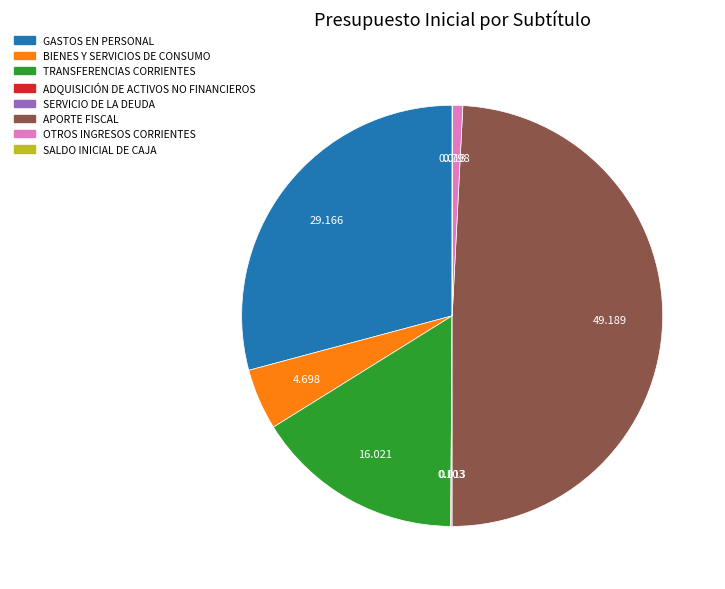

Is the sum of TRANSFERENCIAS CORRIENTES and OTROS INGRESOS CORRIENTES greater than half?

No